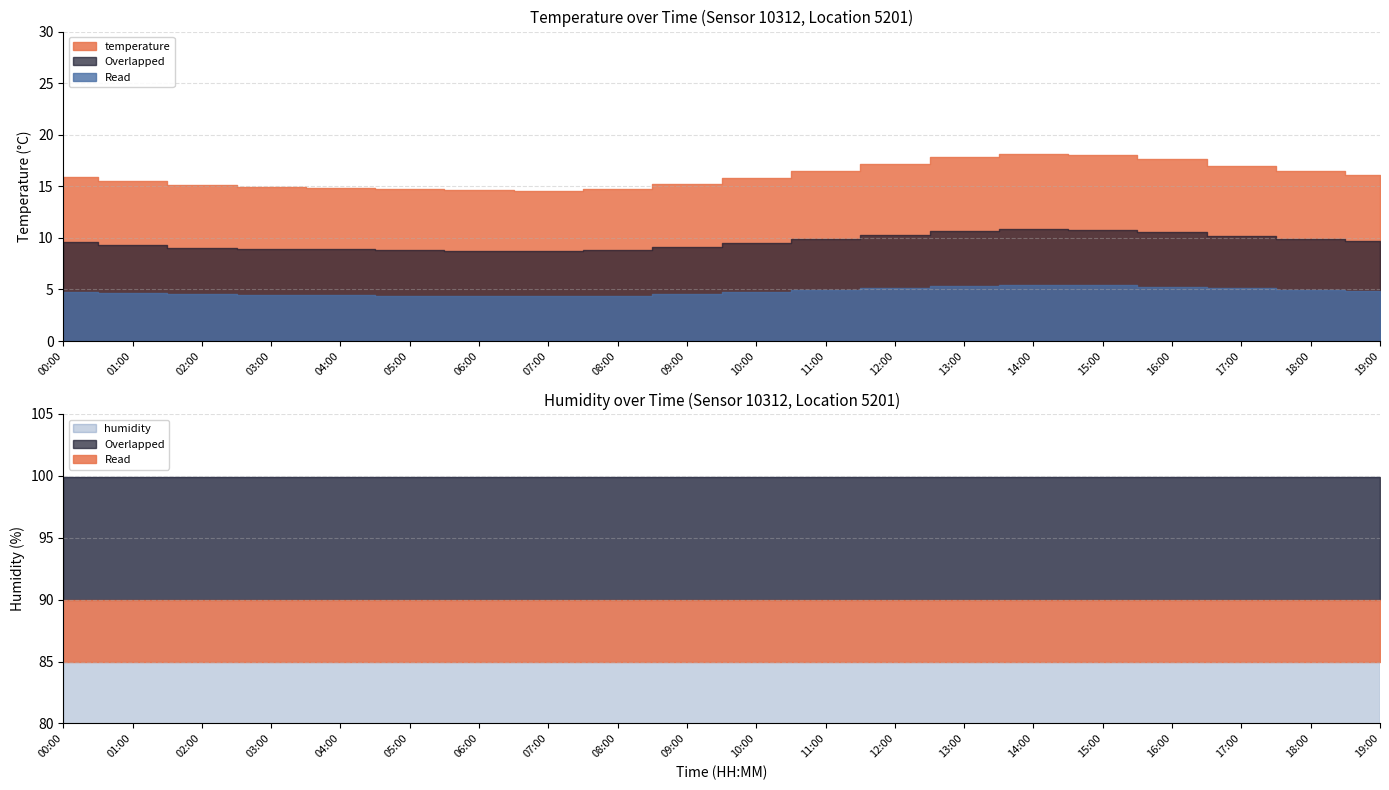

Which category has the highest value across all series?

00:00